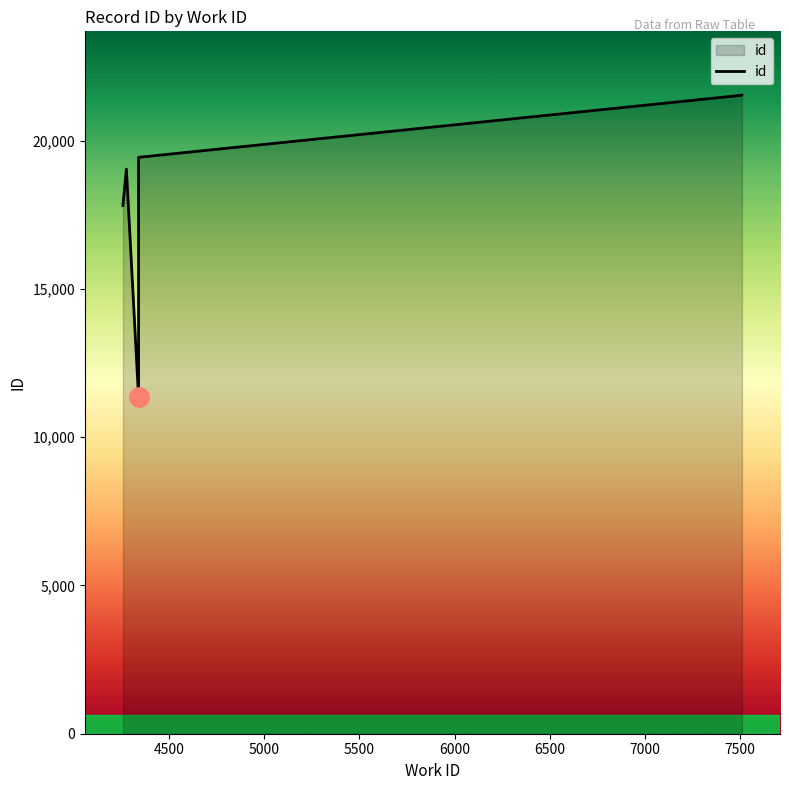

Reading left to right, what are all the values shown in this chart?

17809	17819	19038	11344	11348	19436	21528	21529	21530	21531